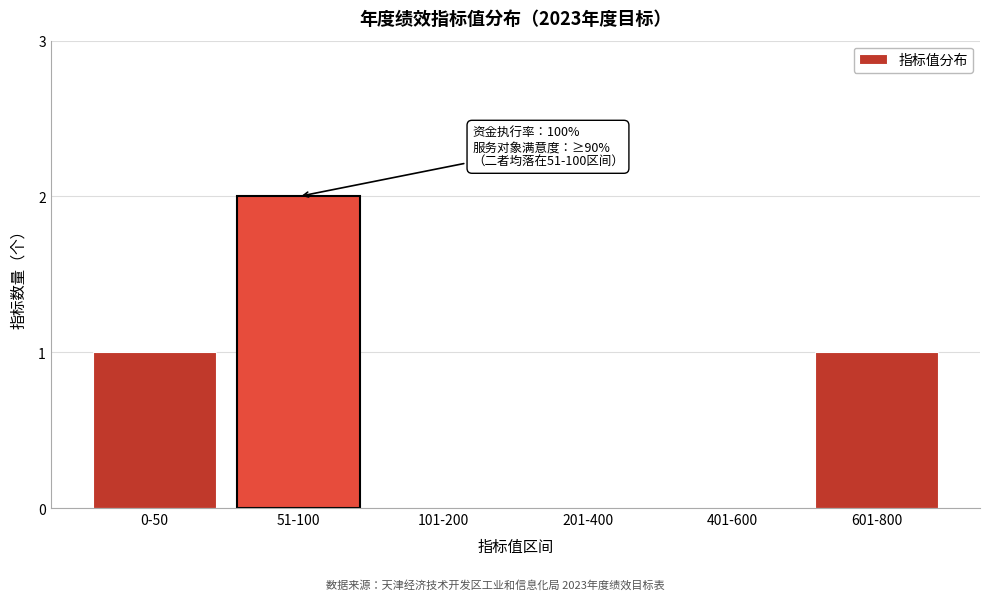

Reading left to right, extract all data points from this chart.

0-50=1	51-100=2	101-200=0	201-400=0	401-600=0	601-800=1